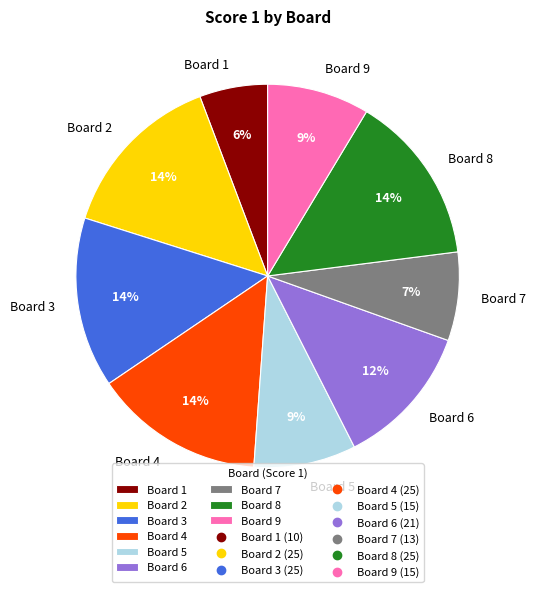

Which category has the smallest portion of the pie?

Board 1